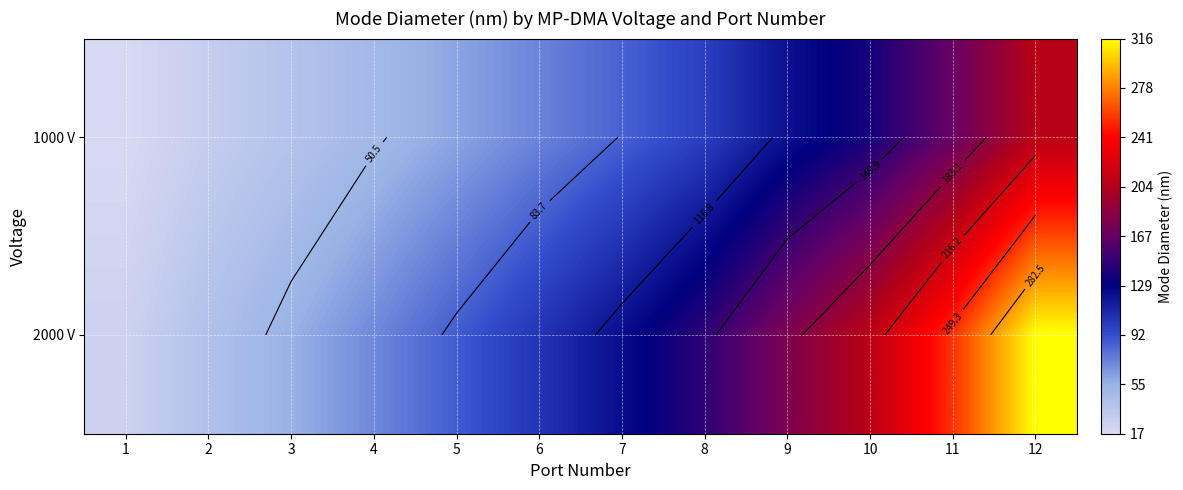

List the labels in order of 1000 V value, smallest first.

1, 2, 3, 4, 5, 6, 7, 8, 9, 10, 11, 12